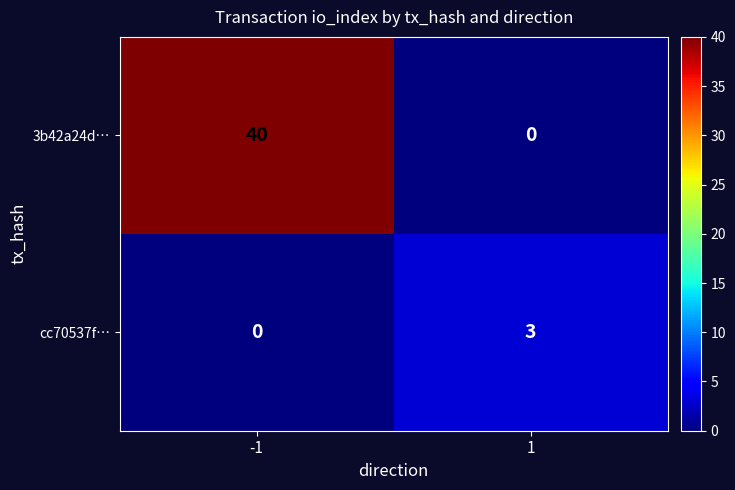

At which category is the sum across all series the highest?

-1